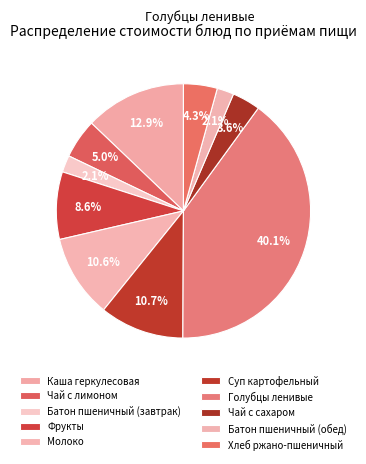

Count the number of slices in the pie.

10